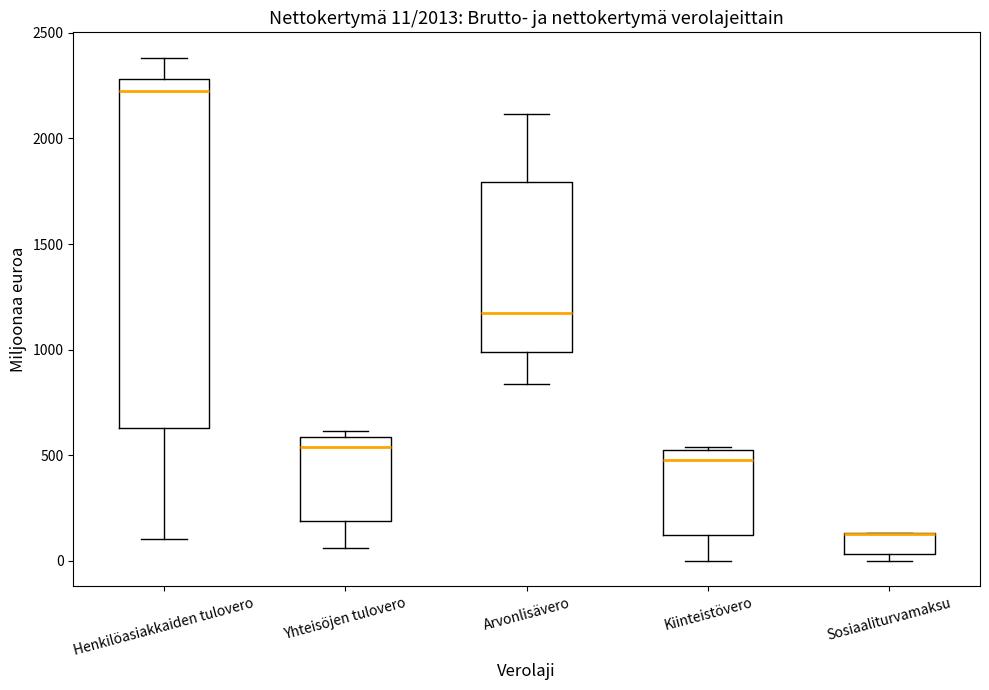

Comparing the boxes themselves (not the whiskers), which one is the tallest?

Henkilöasiakkaiden tulovero